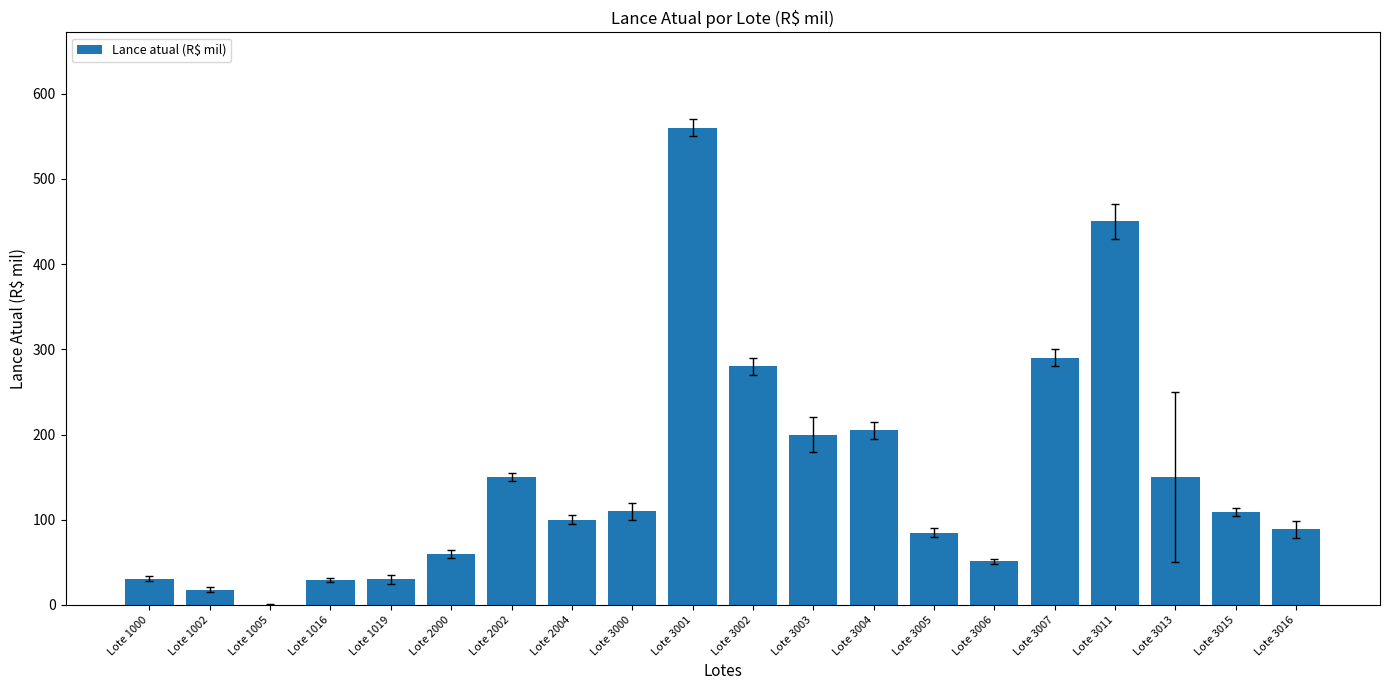

What is the sum of the values at Lote 3015 and Lote 2002?

259.0